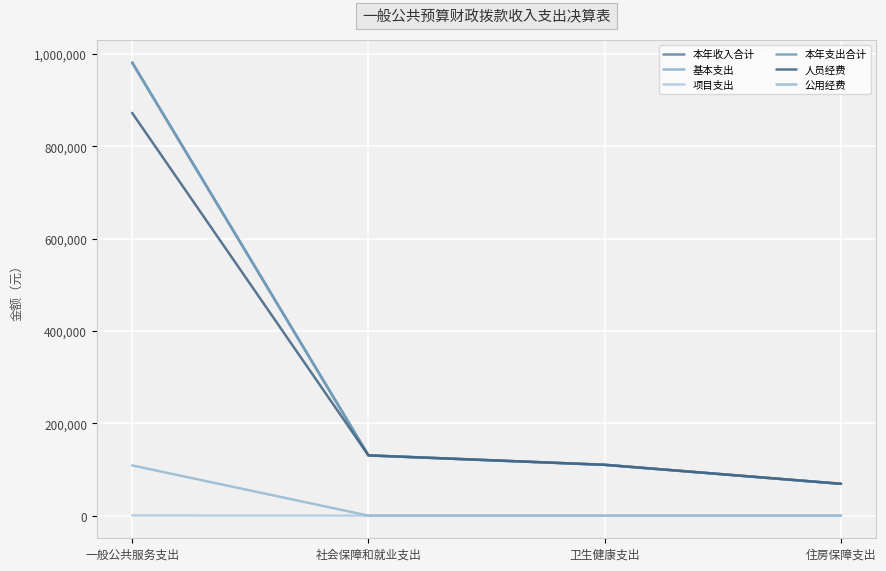

Rank the categories by 基本支出 value from lowest to highest.

住房保障支出, 卫生健康支出, 社会保障和就业支出, 一般公共服务支出